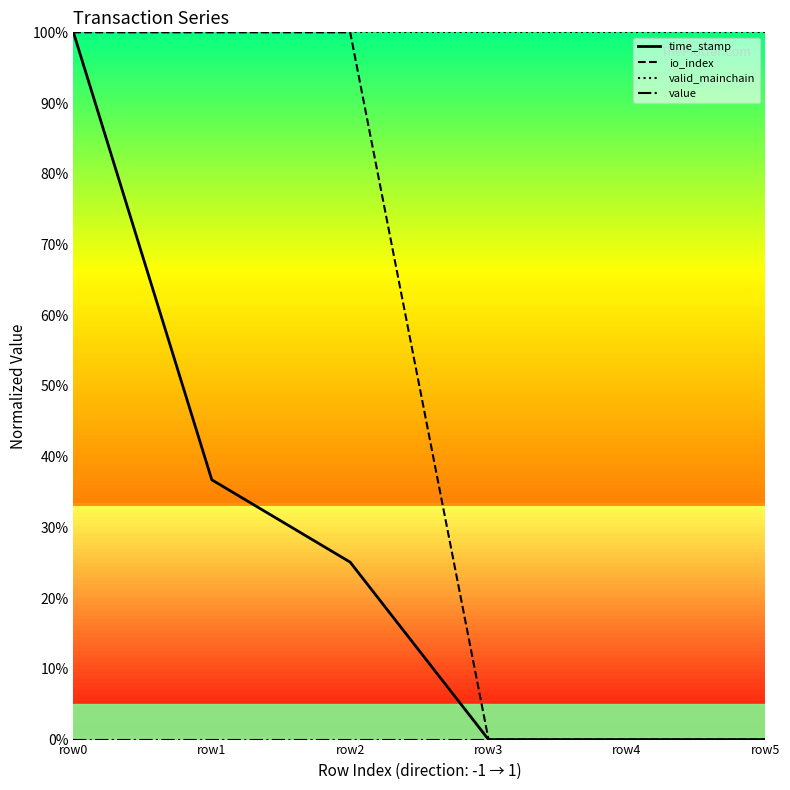

Is this an area chart (filled region under the line)?

No